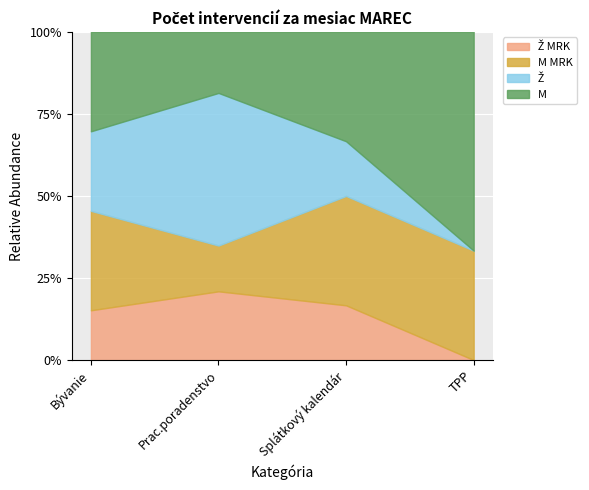

Reading left to right, what are all the values shown in this chart?

Ž MRK: Bývanie=5	Prac.poradenstvo=9	Splátkový kalendár=1	TPP=0
M MRK: Bývanie=10	Prac.poradenstvo=6	Splátkový kalendár=2	TPP=1
Ž: Bývanie=8	Prac.poradenstvo=20	Splátkový kalendár=1	TPP=0
M: Bývanie=10	Prac.poradenstvo=8	Splátkový kalendár=2	TPP=2